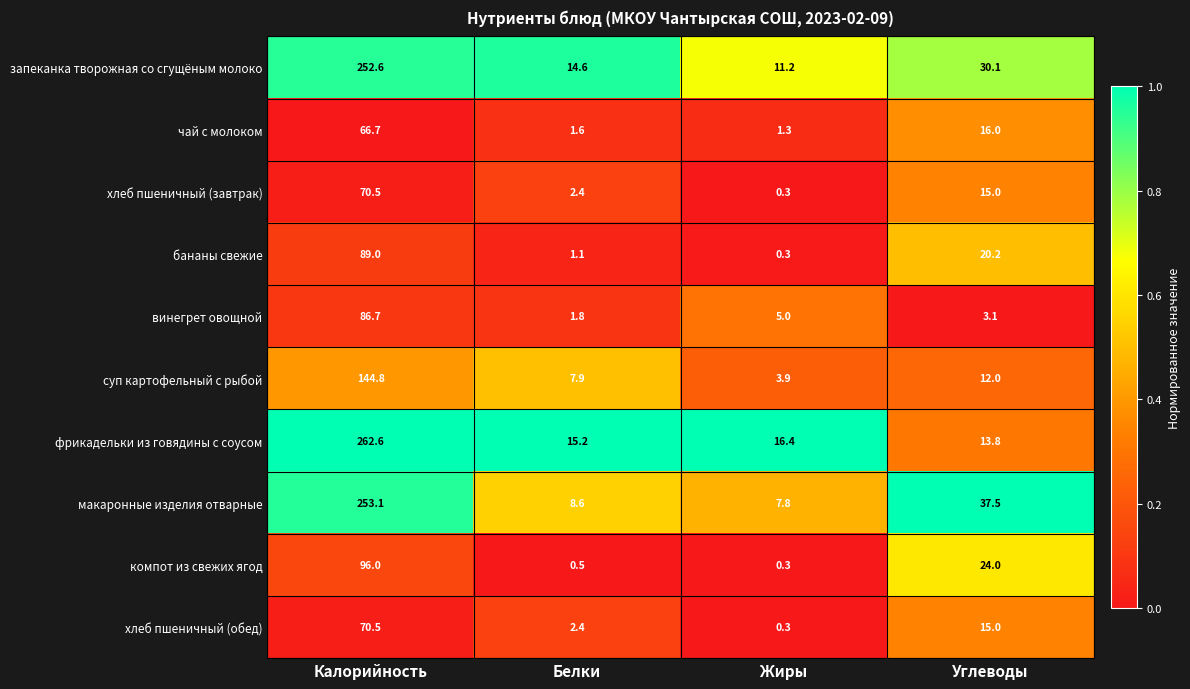

Count the number of data series in this chart.

10